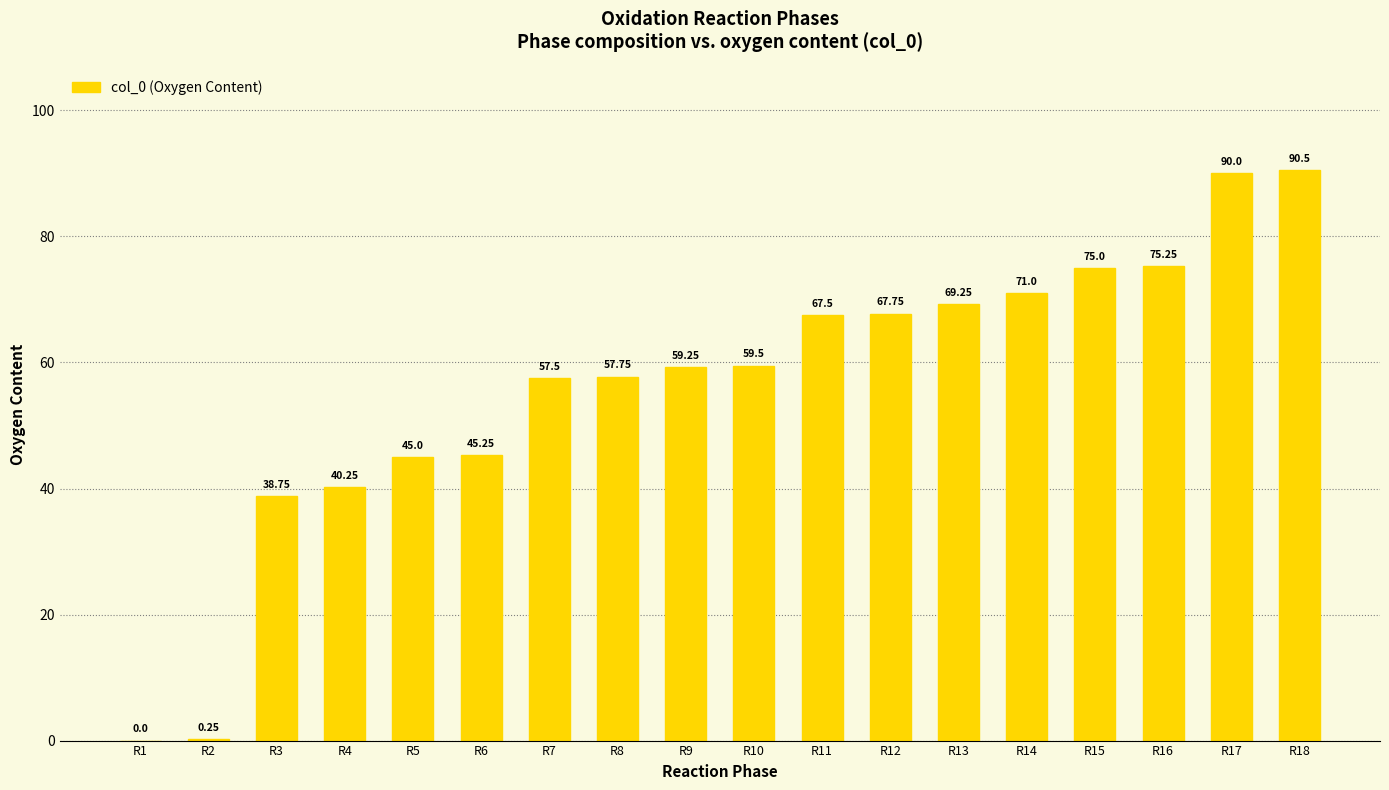

Are the bars grouped side by side (vs. stacked)?

No